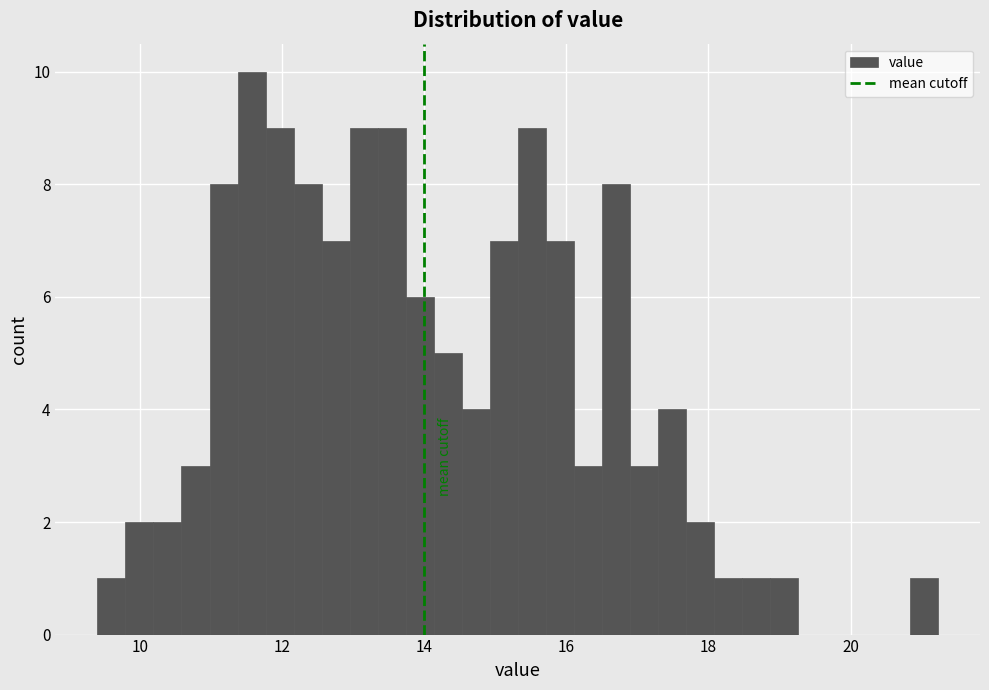

Read against the x-axis, roughly where is the centre of the tallest bar?

11.6